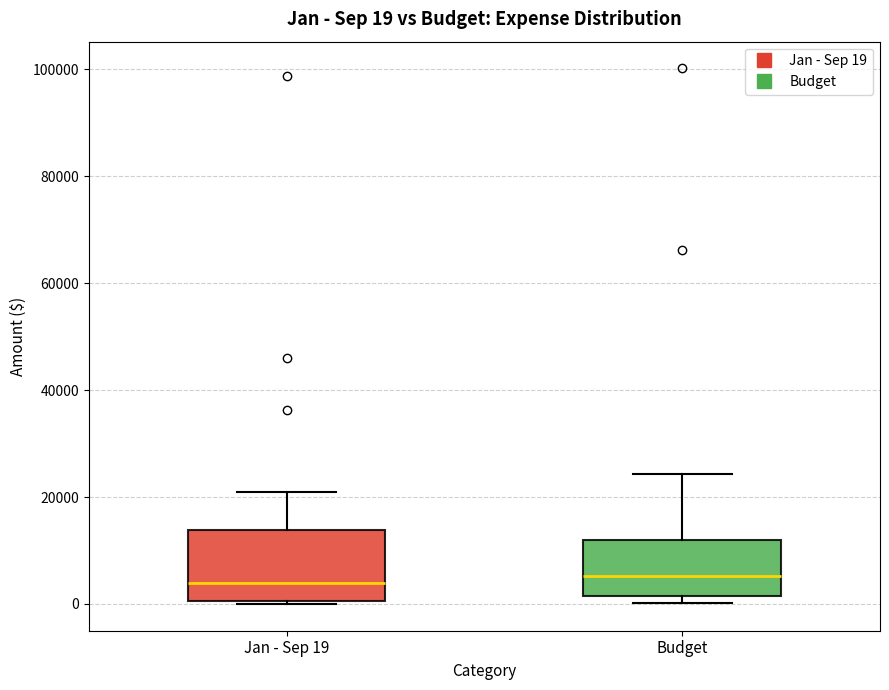

Comparing the boxes themselves (not the whiskers), which one is the tallest?

Jan - Sep 19